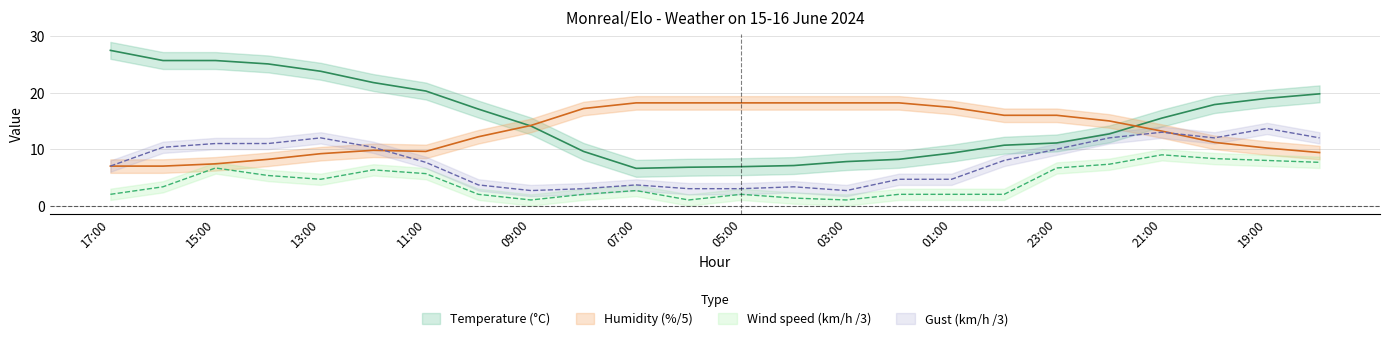

What are all the series names shown in the legend?

temperature, humidity, wind_speed, gust